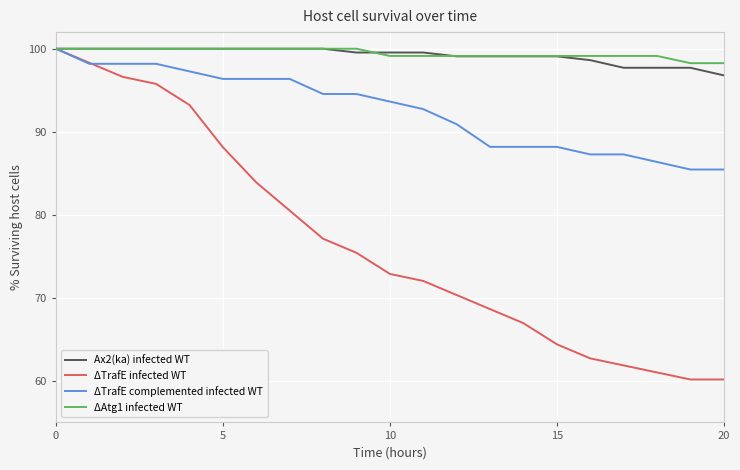

Which series has the widest spread of values?

ΔTrafE infected WT